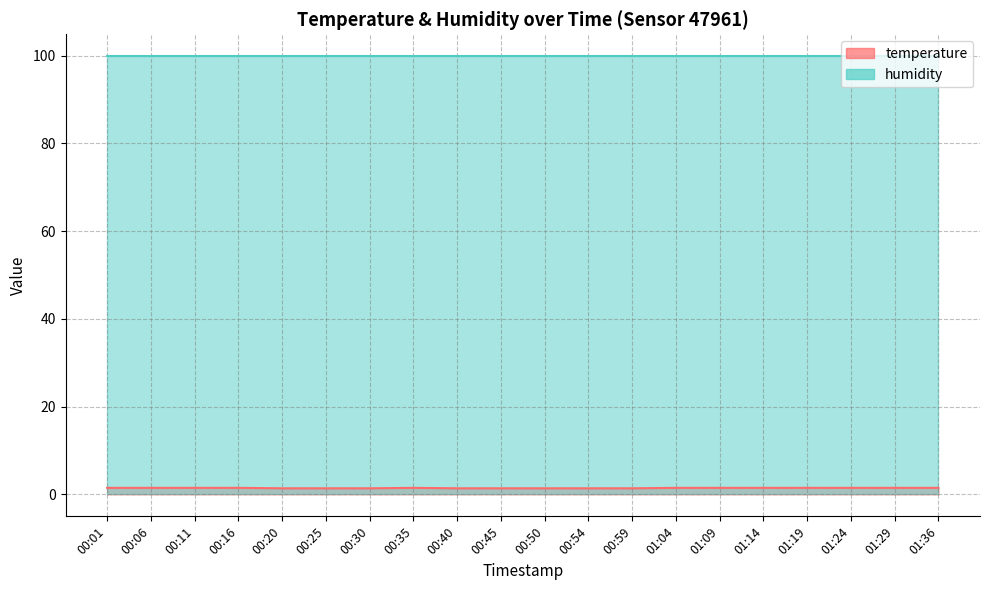

How many values are between 1 and 2?

20